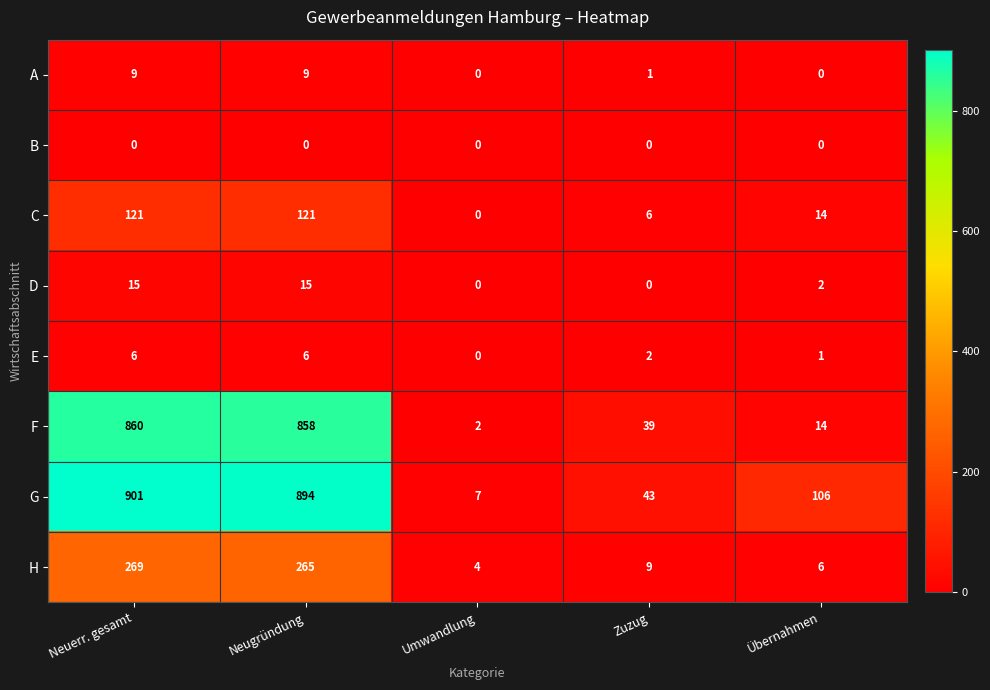

What is the sum of the A values at Übernahmen and Neuerr. gesamt?

9